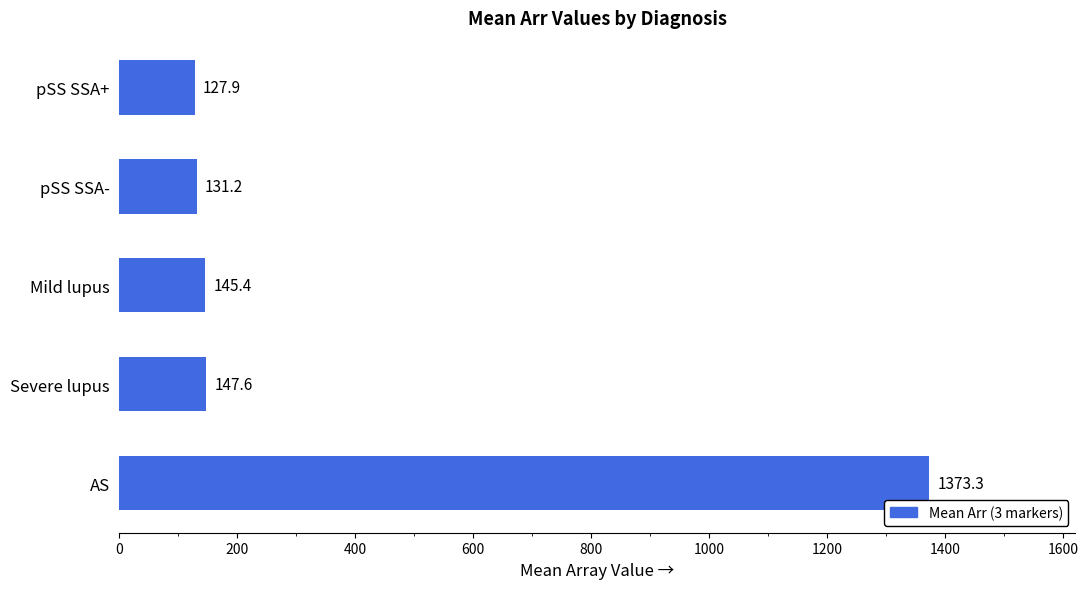

Which category has the lowest value across all series?

pSS SSA+